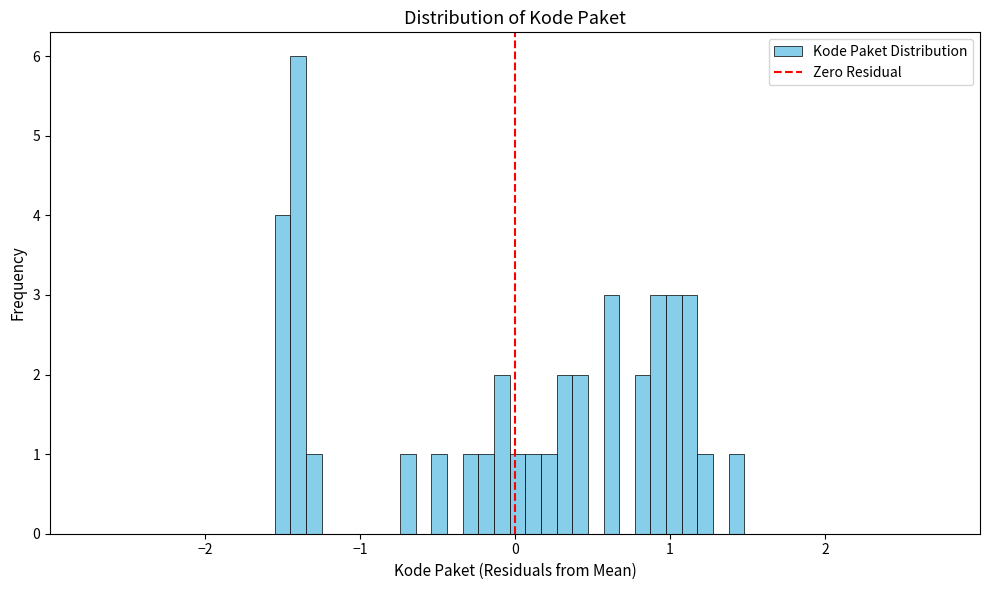

Read against the x-axis, roughly where is the centre of the tallest bar?

-1.4